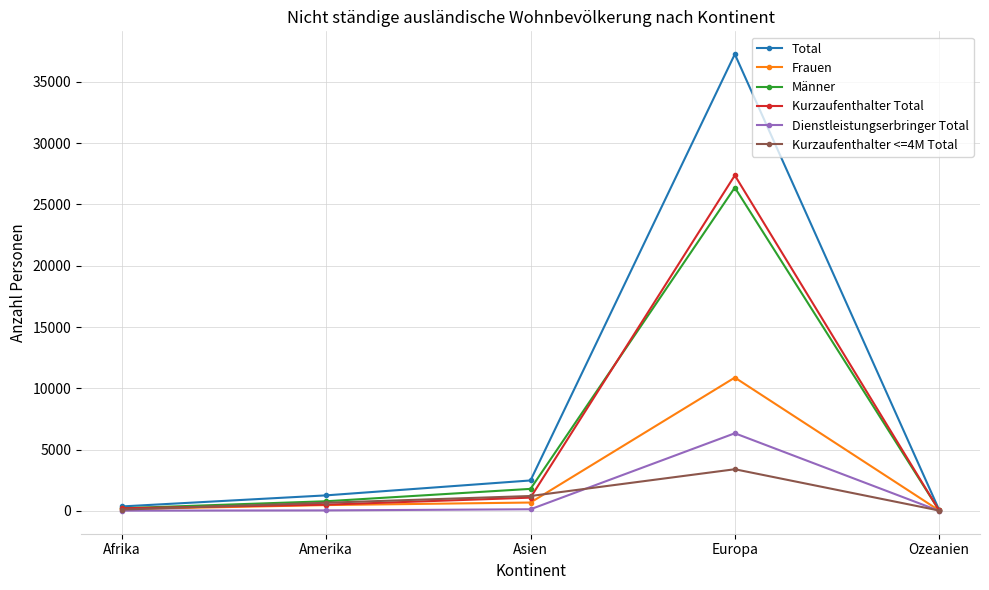

Is the value of Frauen at Europa greater than the value of Männer at Ozeanien?

Yes